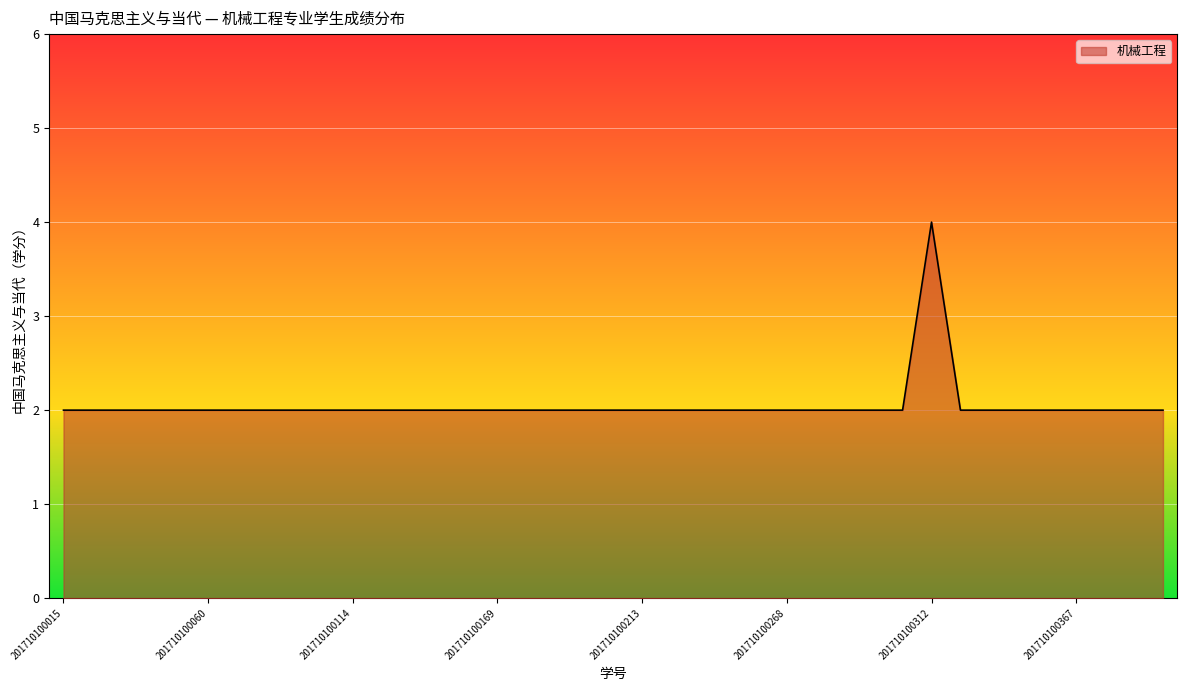

What is the maximum value shown in the chart?

4